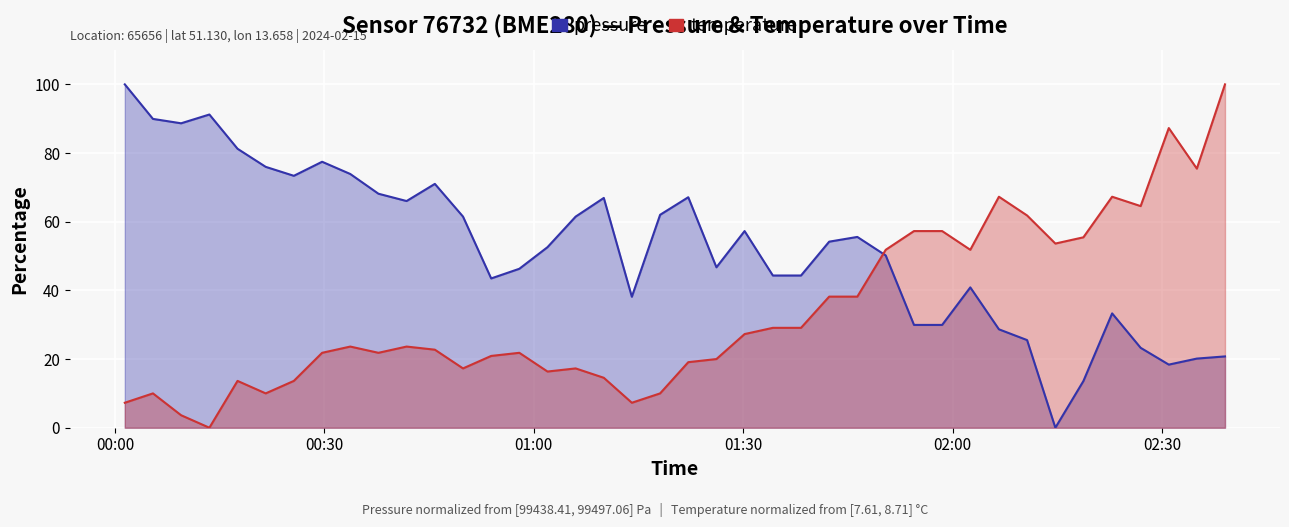

What is the maximum value for temperature?

100.0